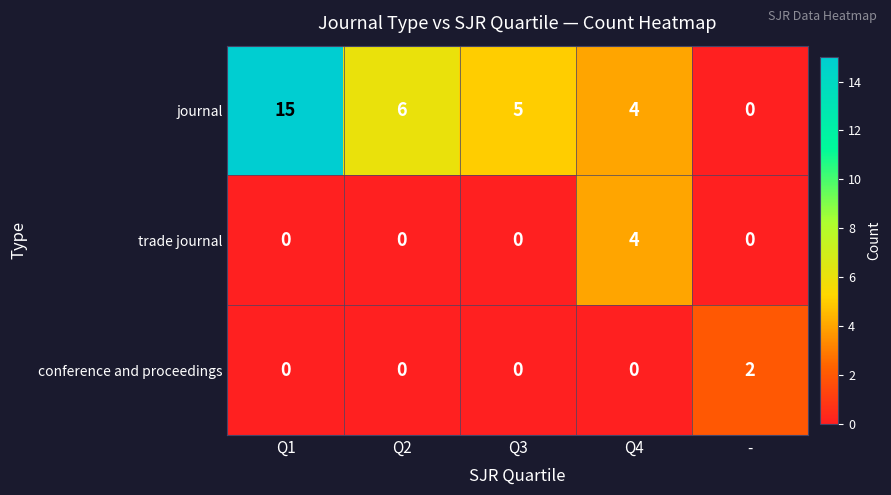

List the series in order of their peak value, highest first.

journal, trade journal, conference and proceedings